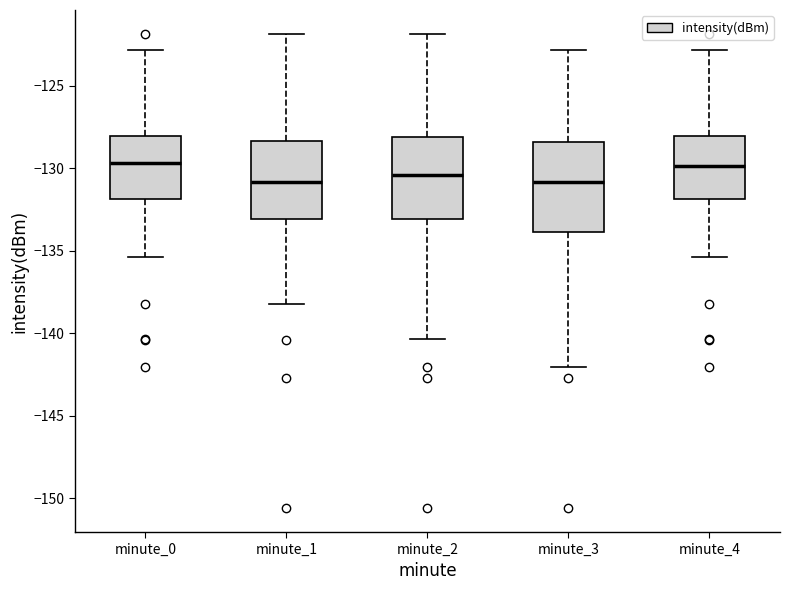

Where is the lower edge of the box for minute_3 on the y-axis? The values are not printed on the chart, so give them approximately, as read against the axis.

-134.0